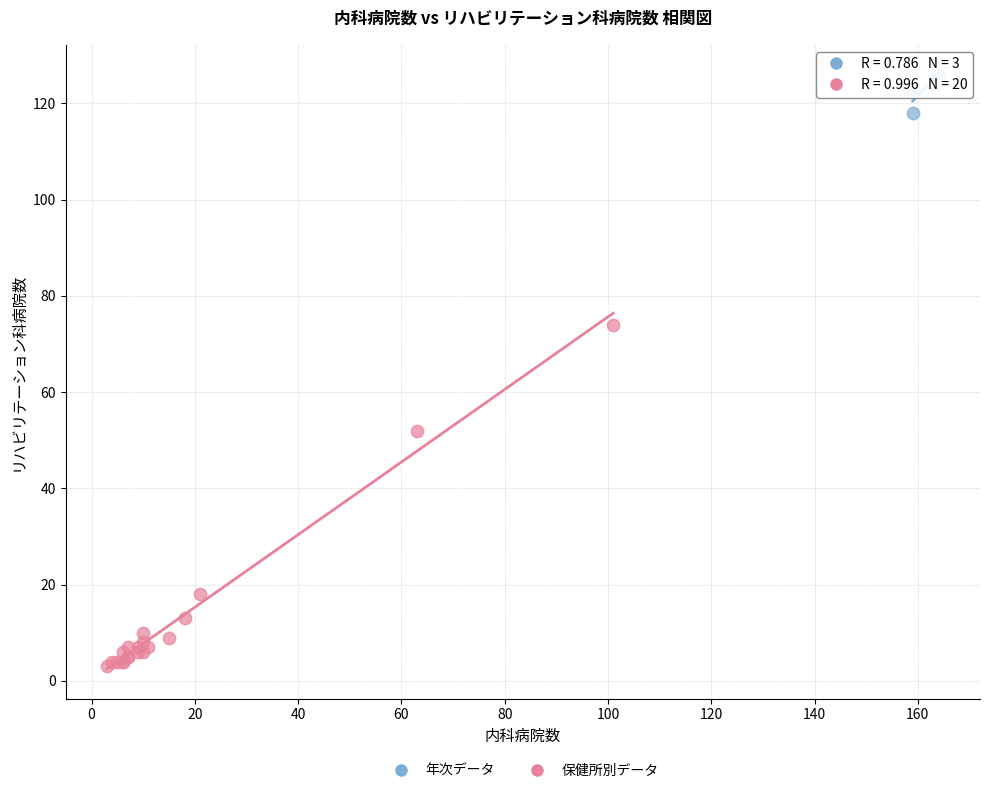

Which series has the largest Y range (max minus min)?

保健所別データ